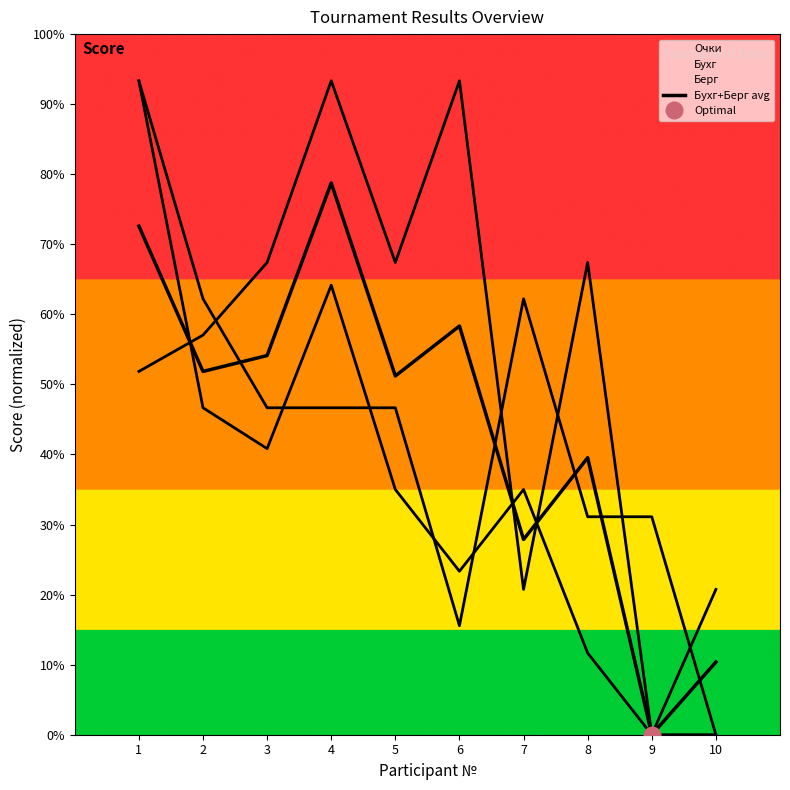

The chart shows a value of 0.0 at 9. True or false?

True